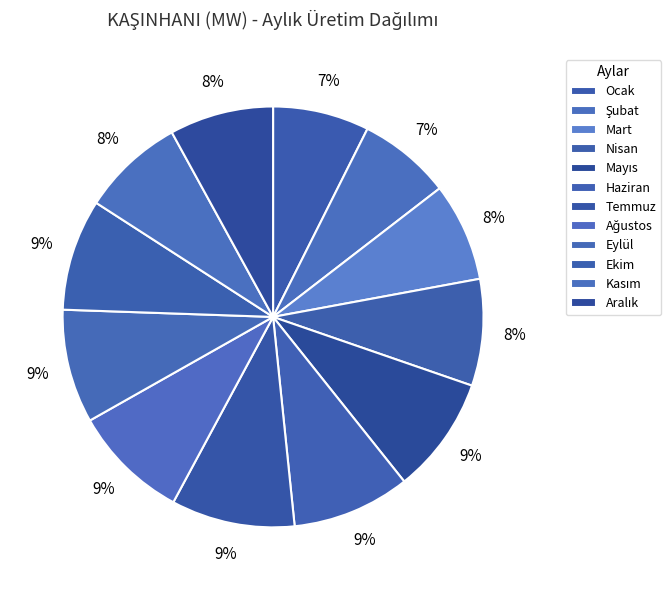

How many segments does this pie chart have?

12